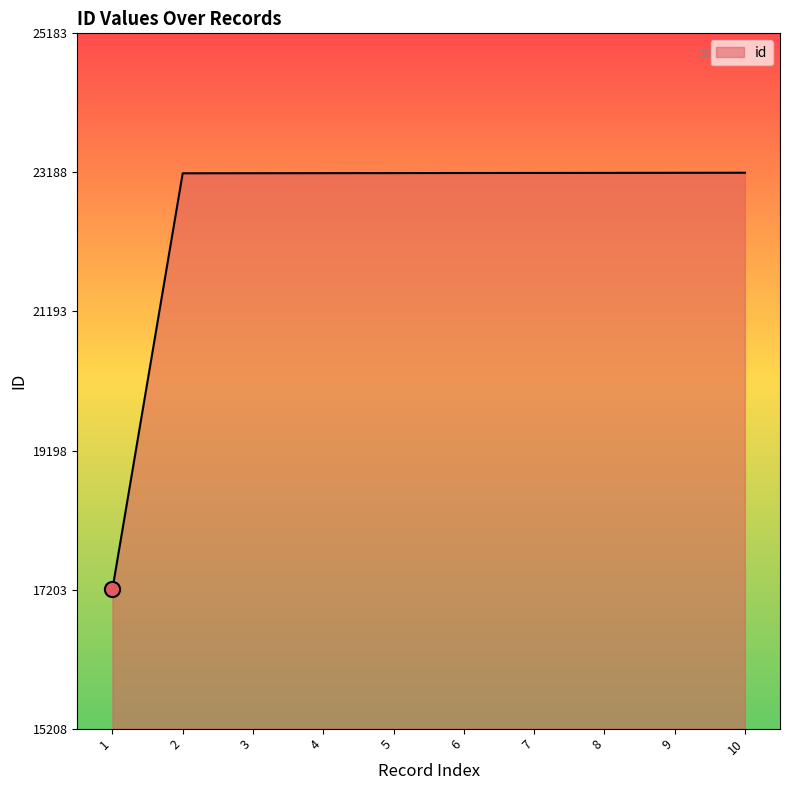

What is the change in value from 1 to 10?

+5975